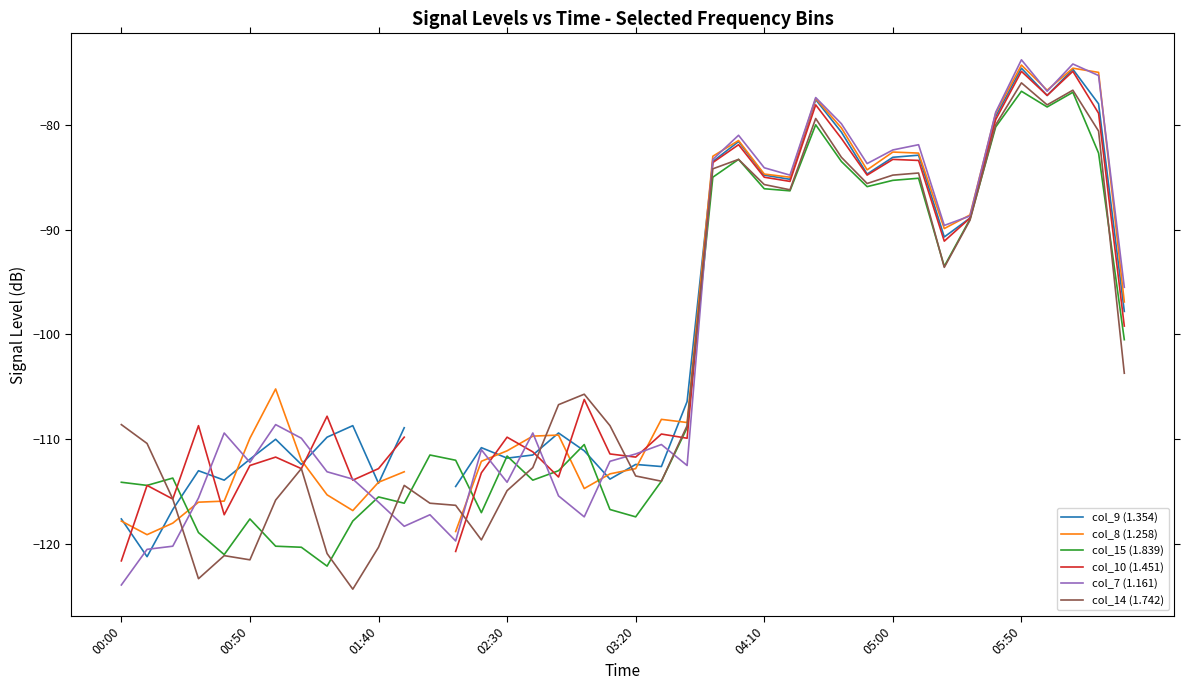

What is the maximum value for col_15 (1.839)?

-76.8